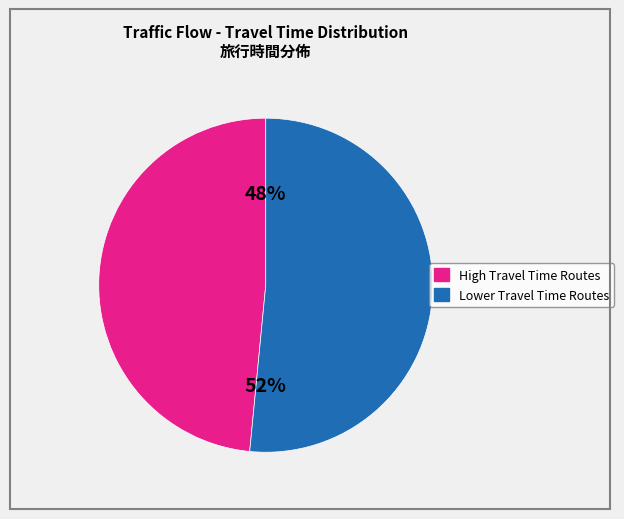

Is there a majority slice in this chart?

Yes